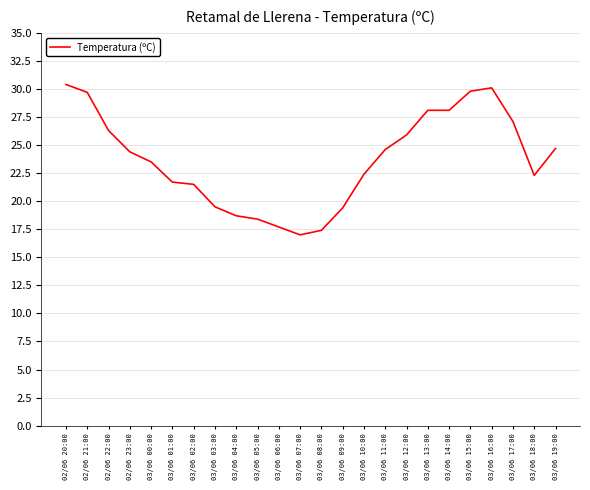

Count the number of data series in this chart.

1